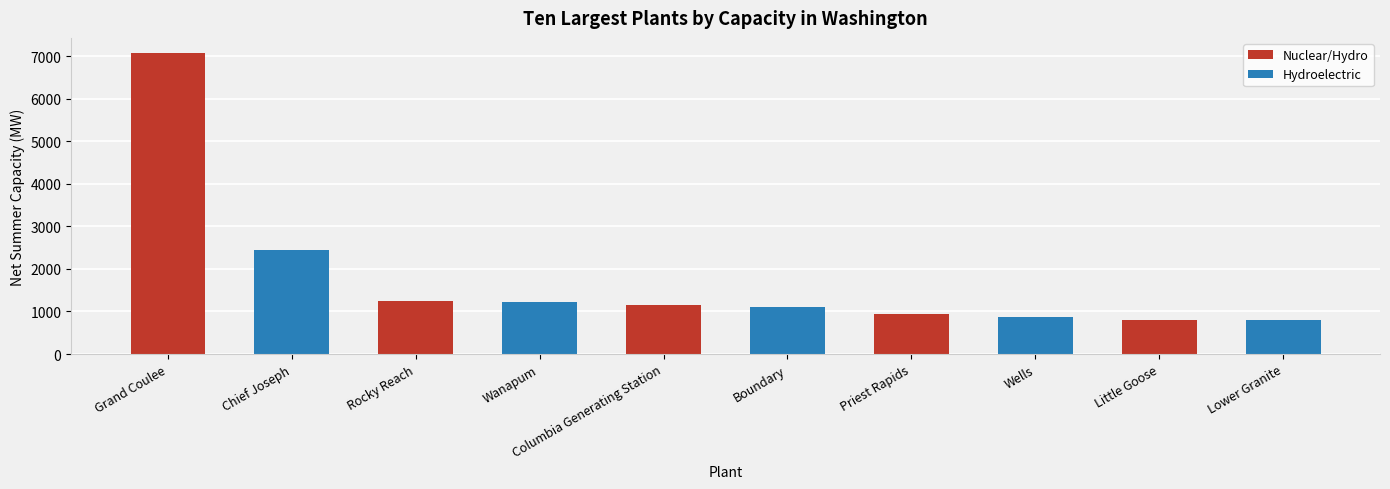

What is the value of the 2nd bar from the left?

2456.2